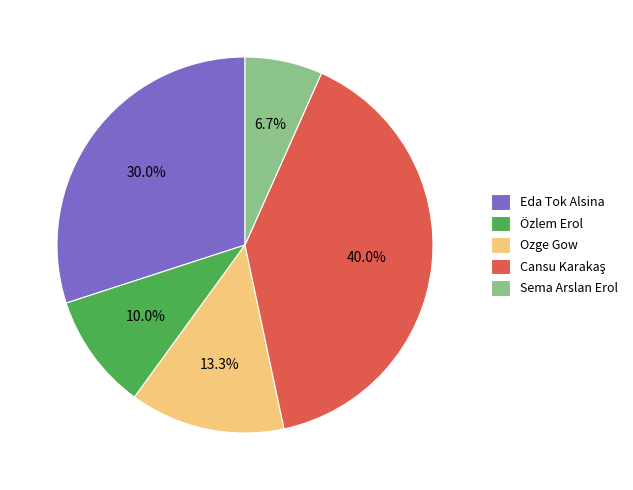

What percentage is the Özlem Erol slice, to the nearest percent?

10%